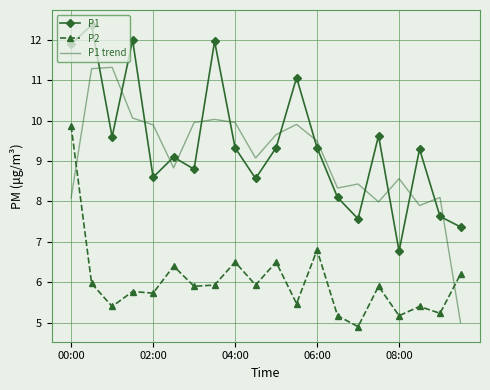

What is the sum of all P1 trend values?

181.9